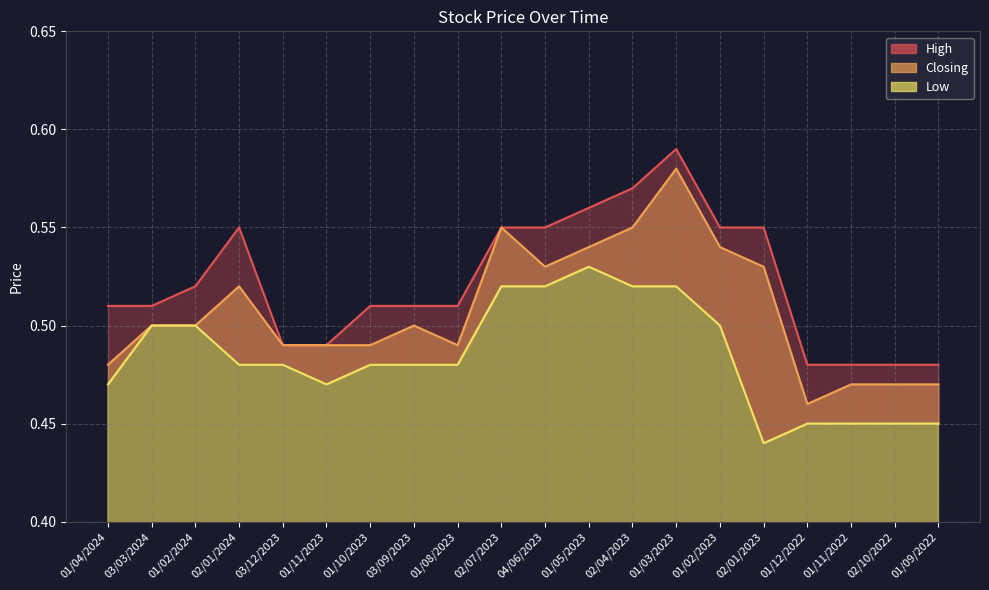

Between 01/08/2023 and 01/03/2023, which is larger?

01/03/2023